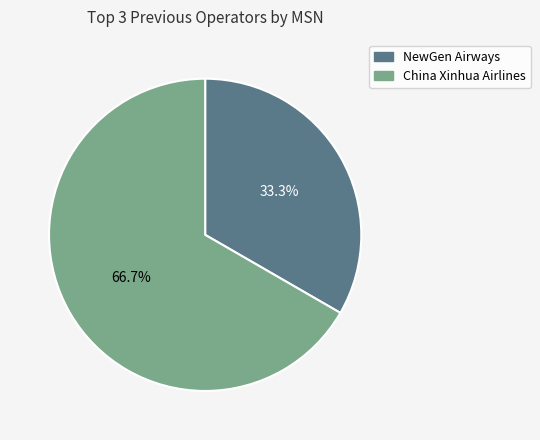

How many segments does this pie chart have?

2